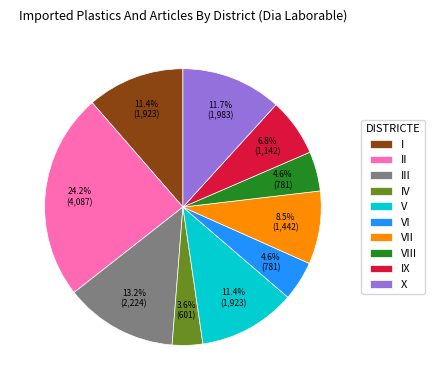

How much of the chart is everything except II?

75.8%